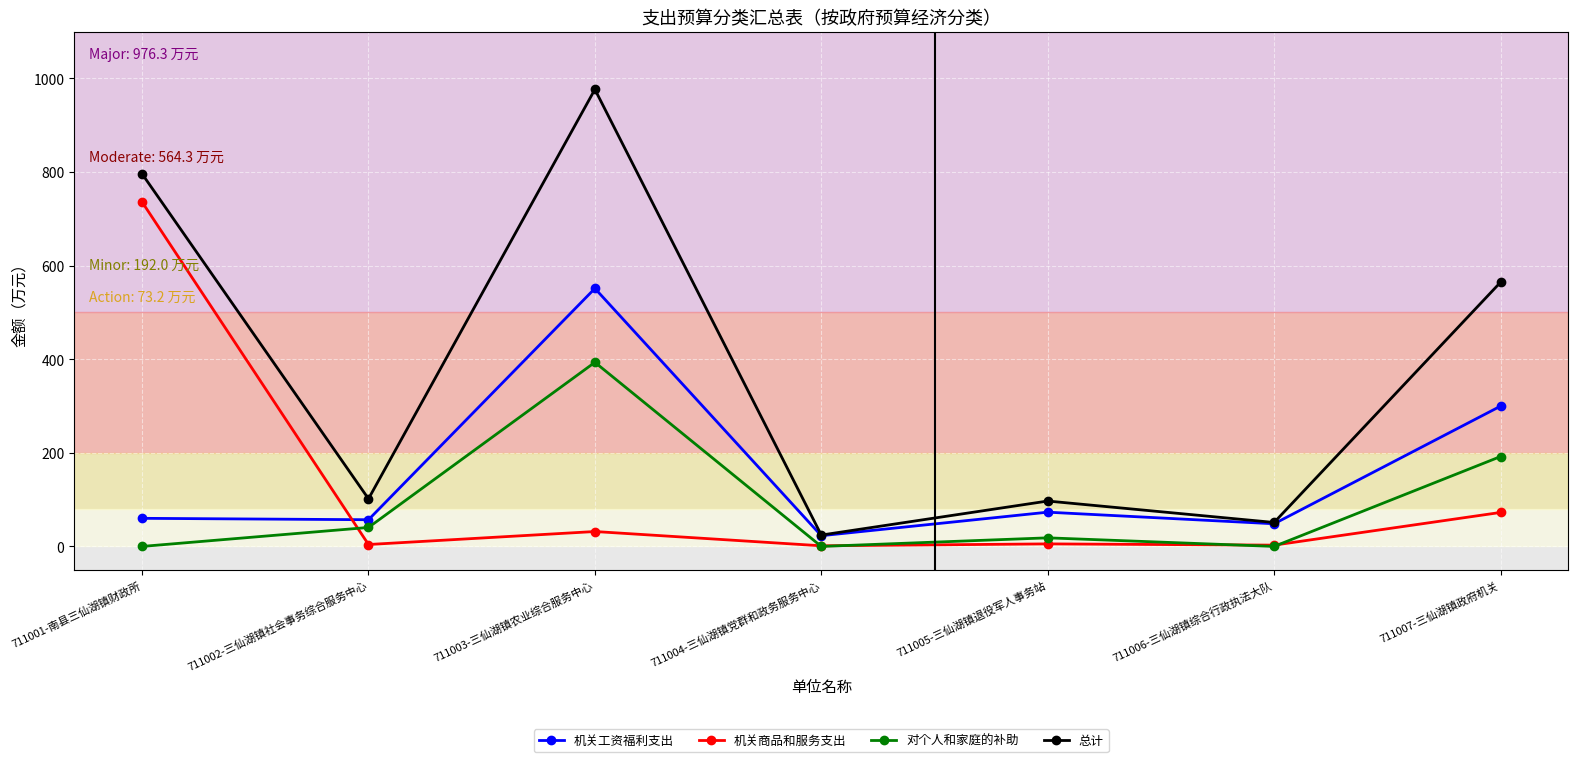

What are all the series names shown in the legend?

机关工资福利支出, 机关商品和服务支出, 对个人和家庭的补助, 总计